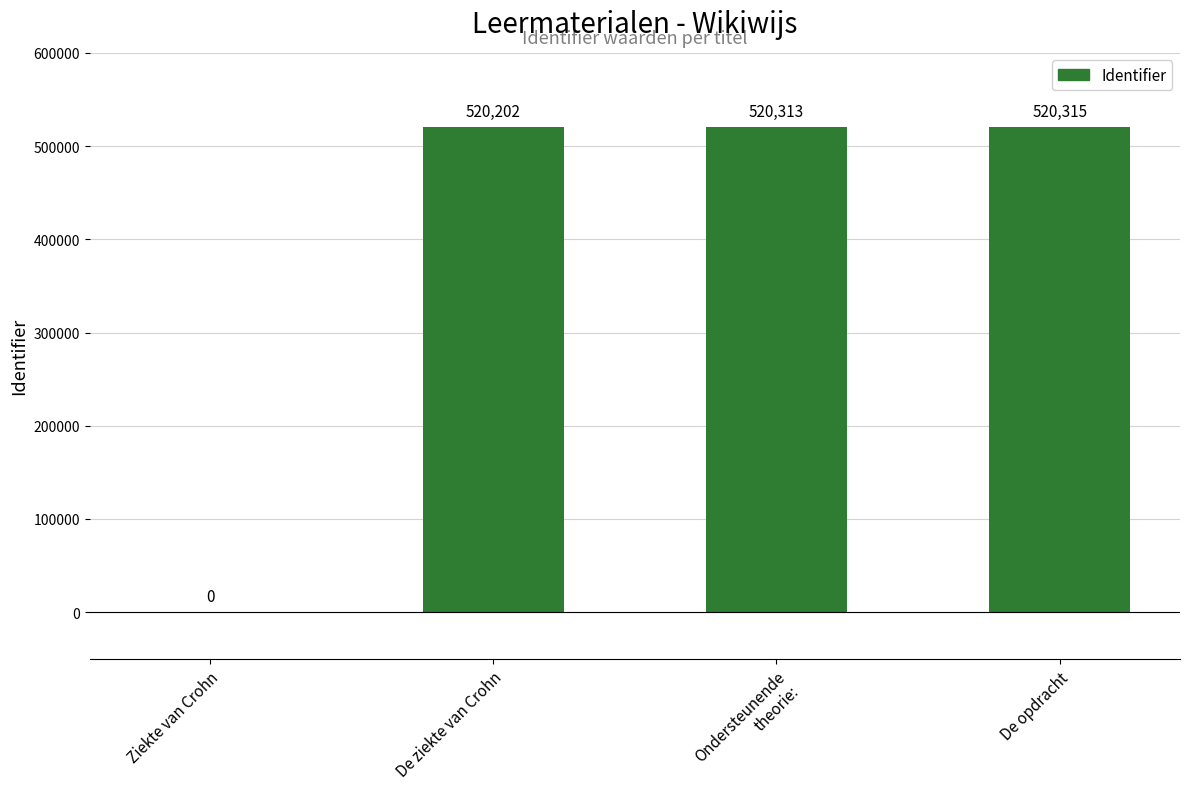

At which label is the value closest to 260157?

De ziekte van Crohn